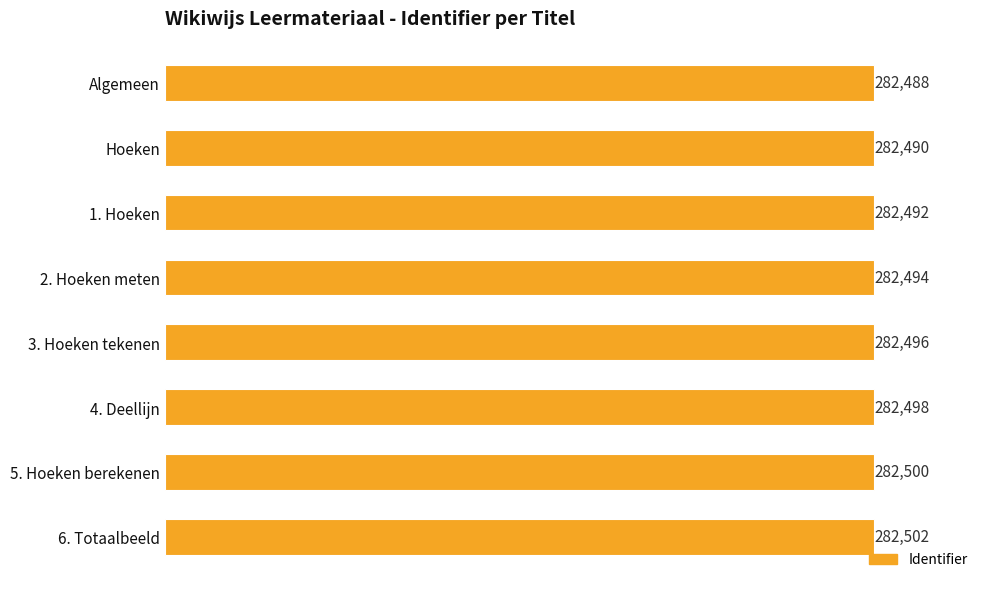

The chart shows a value of 108009 at 4. Deellijn. True or false?

False